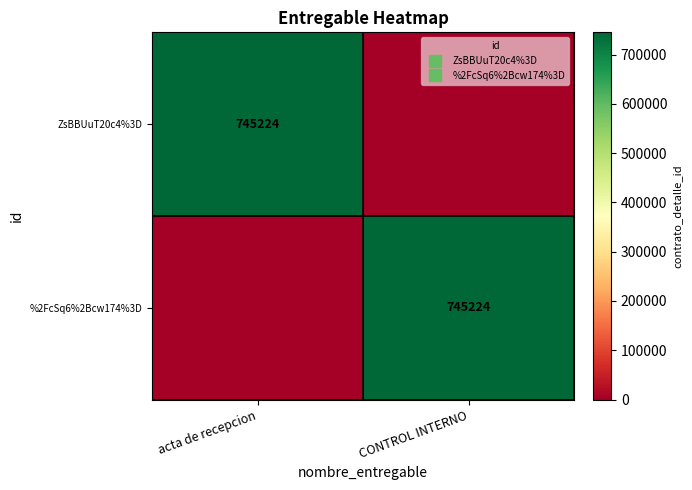

Is the value of %2FcSq6%2Bcw174%3D at CONTROL INTERNO greater than the value of ZsBBUuT20c4%3D at acta de recepcion?

No